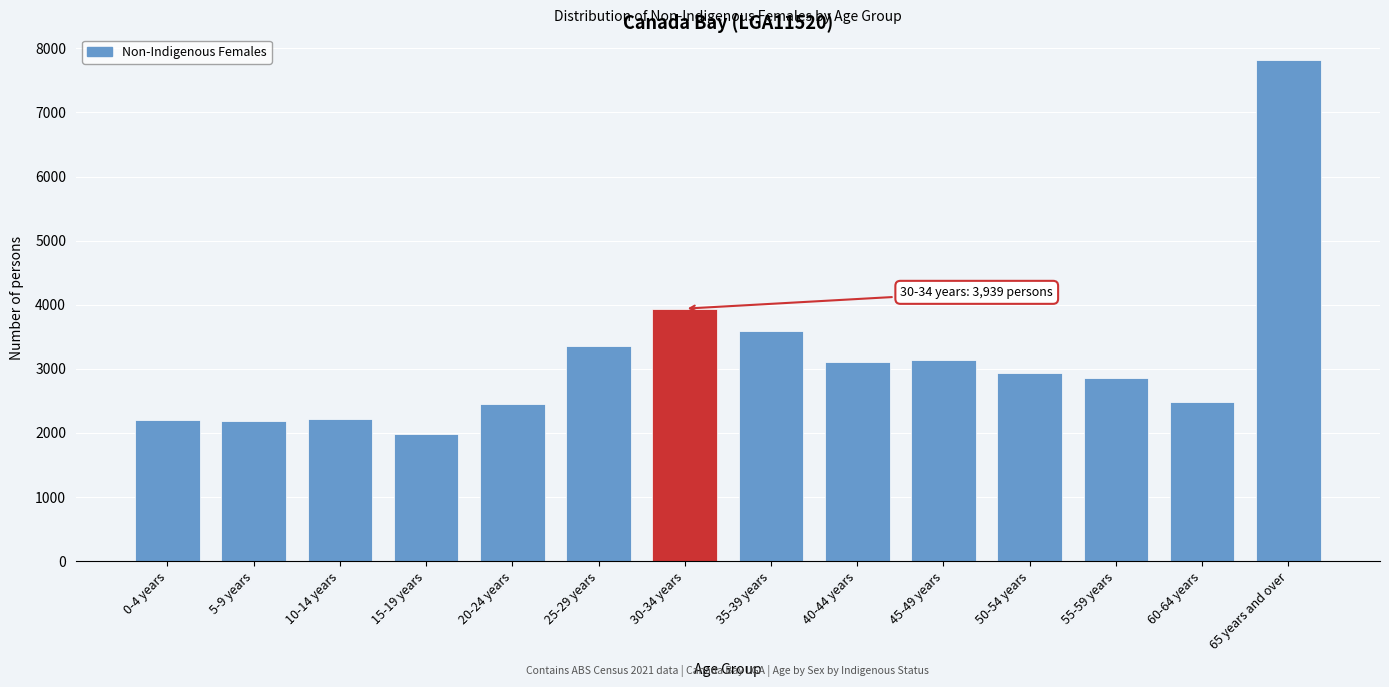

What is the difference between the maximum and second lowest values?

5640